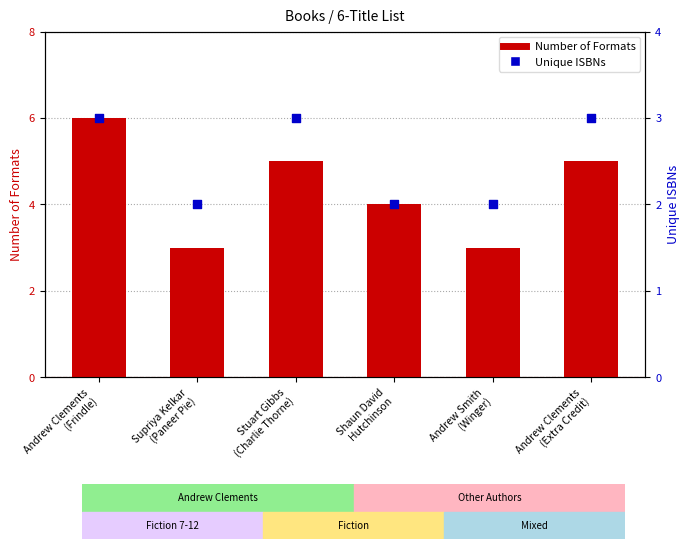

Which series has the largest Y range (max minus min)?

Number of Formats